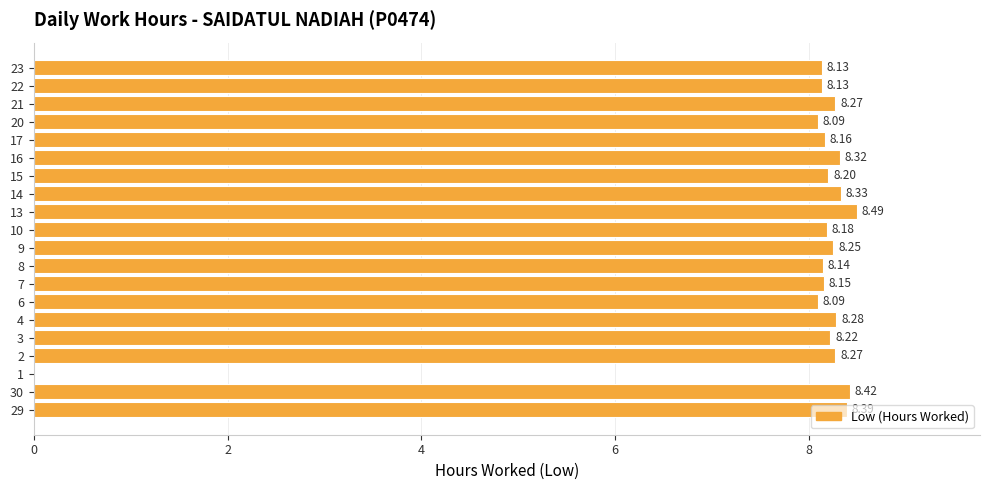

At which category does the chart reach its peak across all series?

13